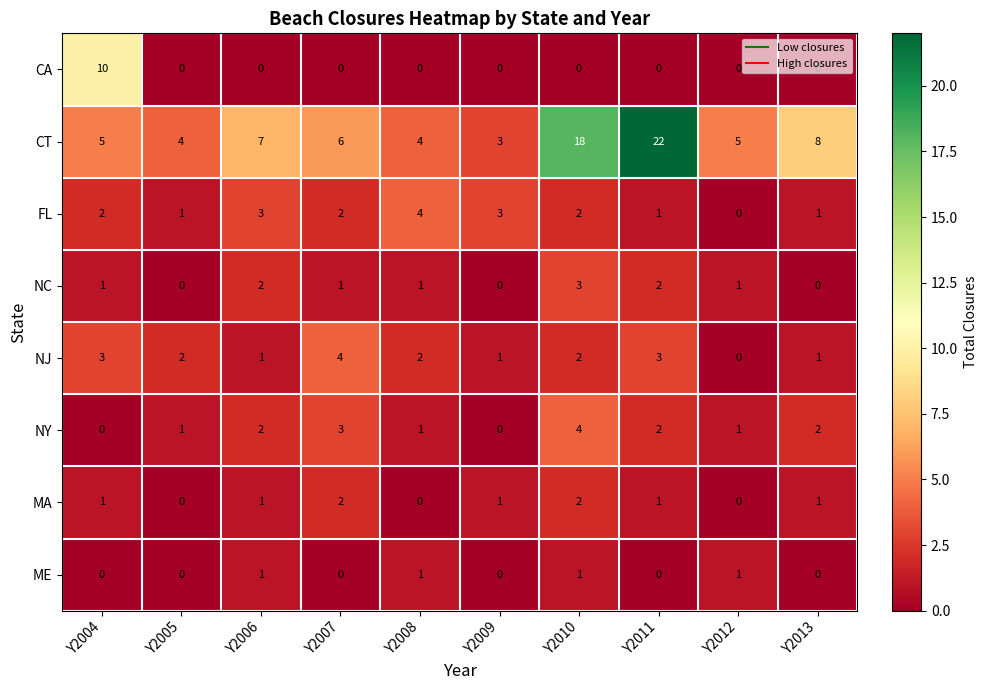

How many distinct data groups are displayed?

8